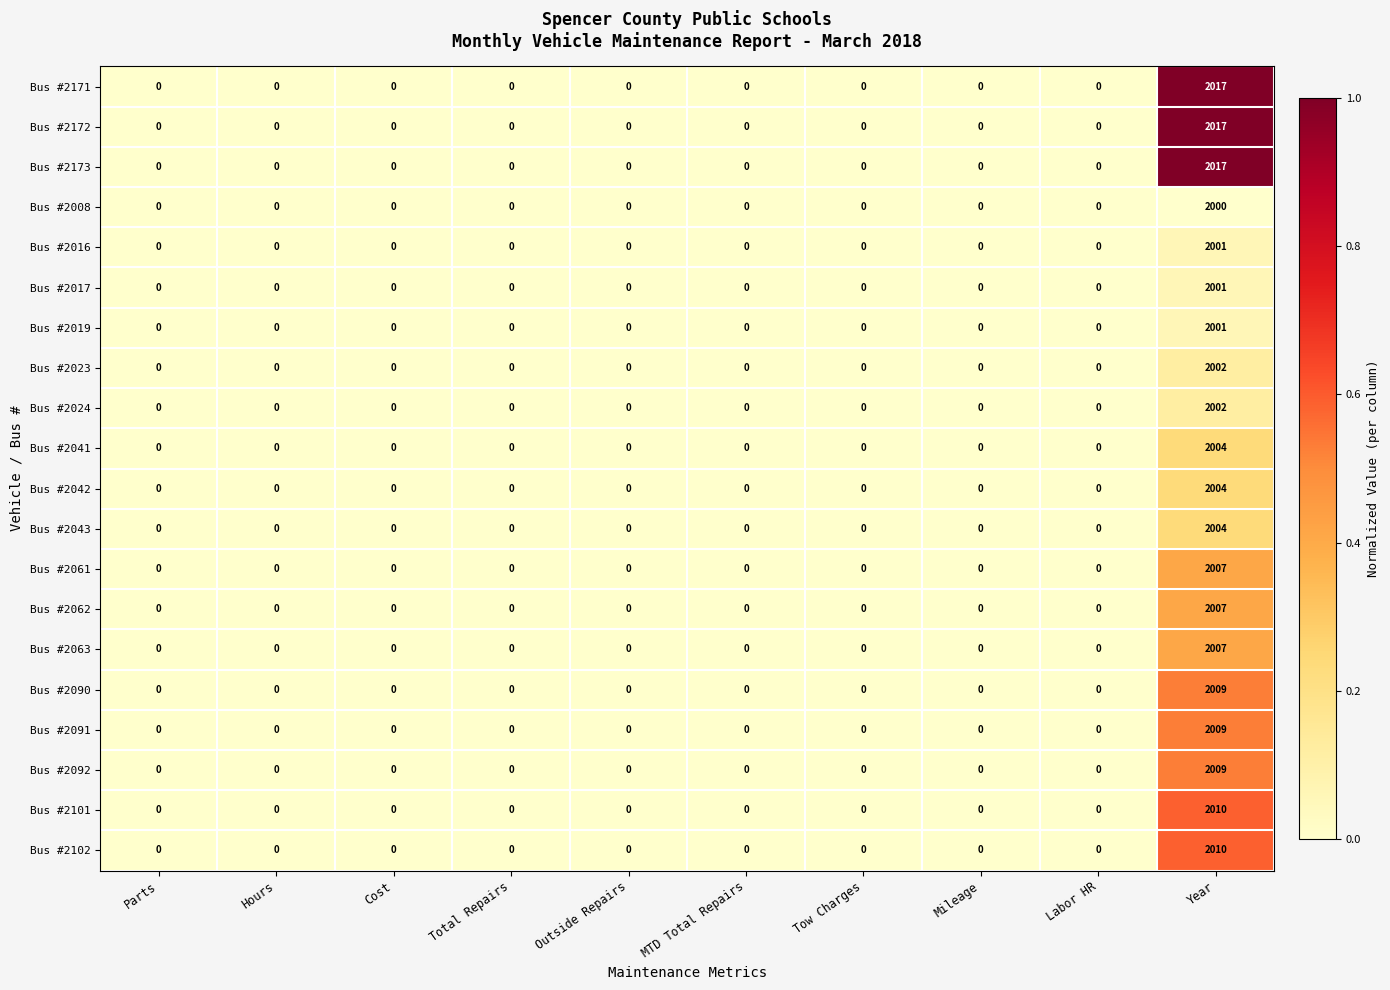

What is the maximum value shown in the chart?

2017